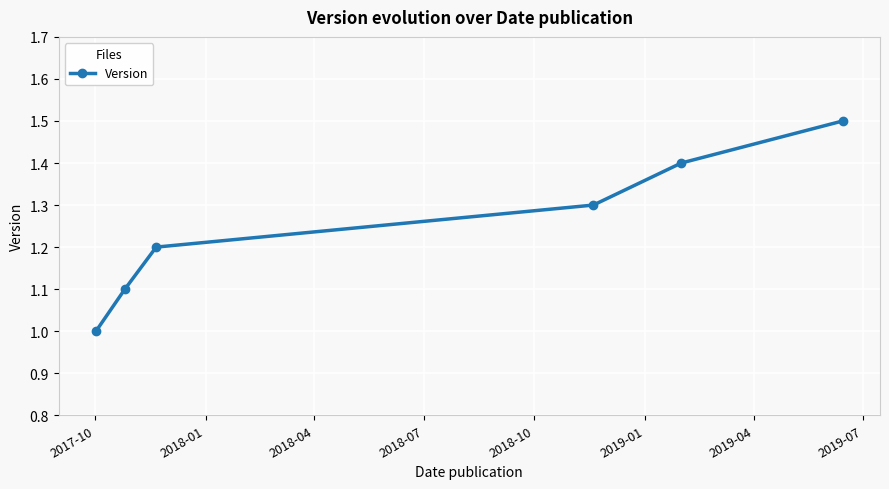

Reading left to right, transcribe all the data shown in this chart.

1.0	1.1	1.2	1.3	1.4	1.5